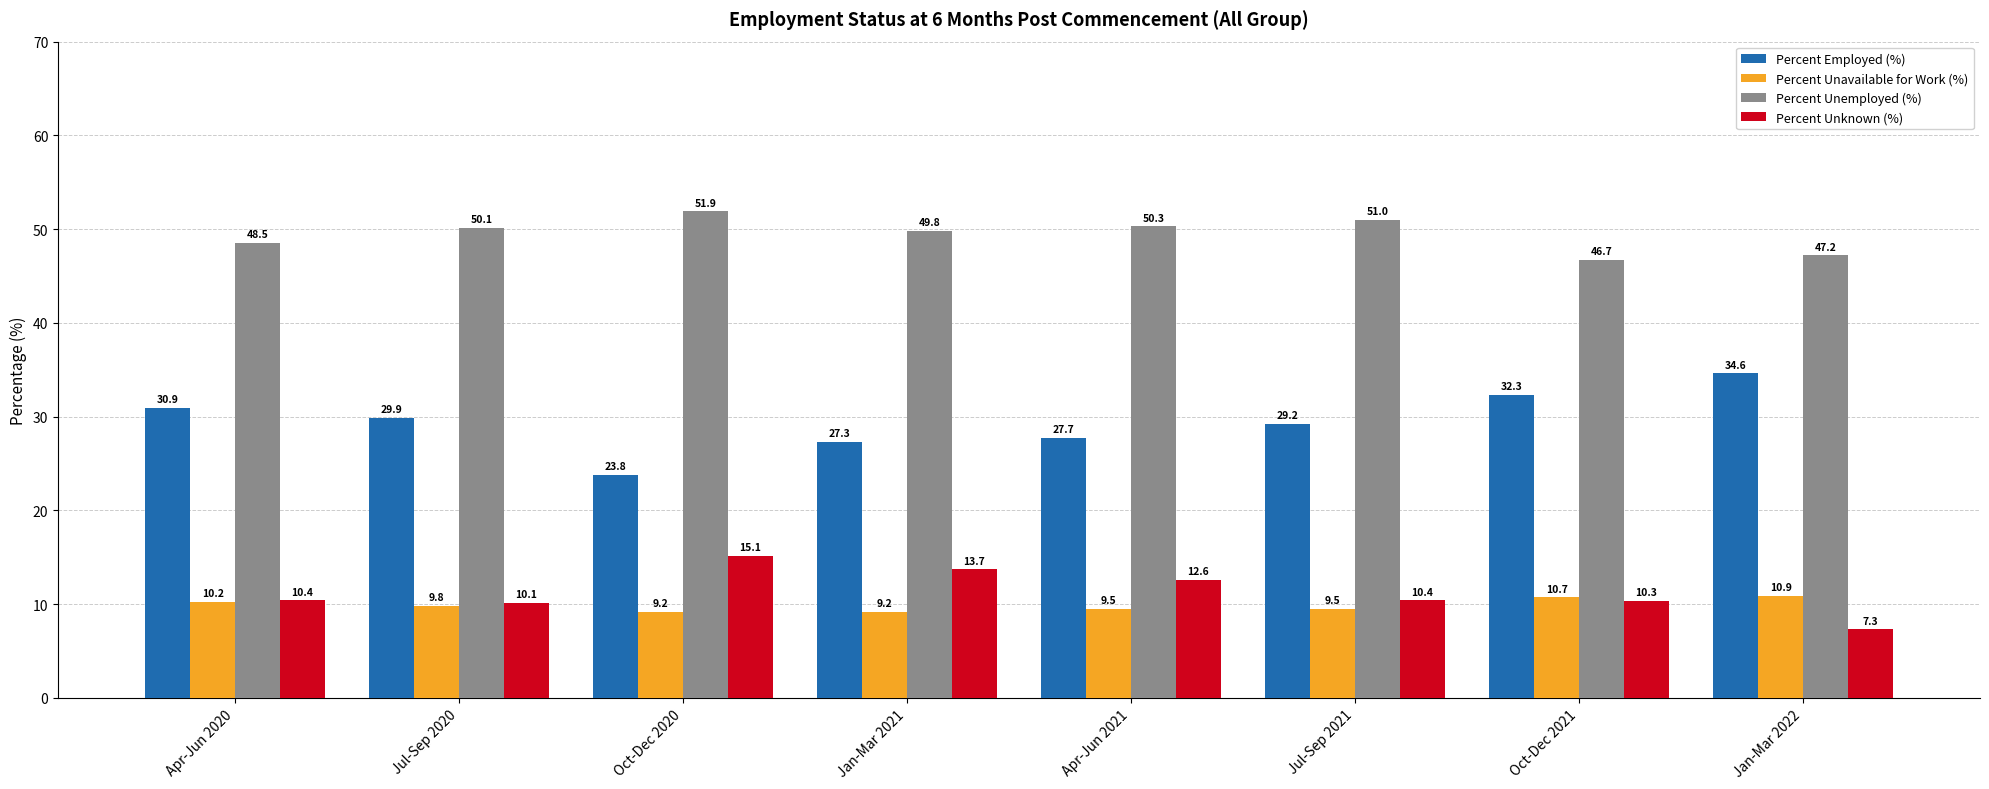

Reading left to right, extract all data points from this chart.

Percent Employed (%): 30.9	29.9	23.8	27.3	27.7	29.2	32.3	34.6
Percent Unavailable for Work (%): 10.2	9.8	9.2	9.2	9.5	9.5	10.7	10.9
Percent Unemployed (%): 48.5	50.1	51.9	49.8	50.3	51.0	46.7	47.2
Percent Unknown (%): 10.4	10.1	15.1	13.7	12.6	10.4	10.3	7.3